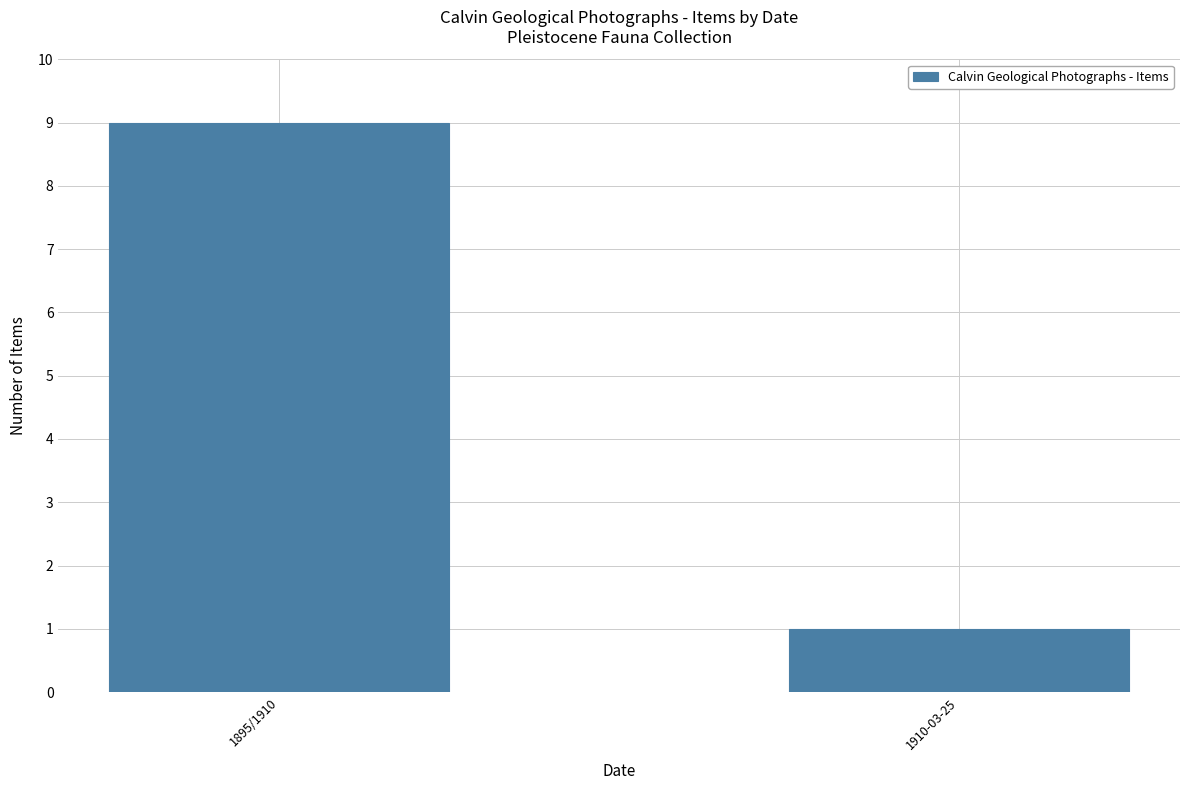

True or false: the data shows 1 at 1910-03-25.

True